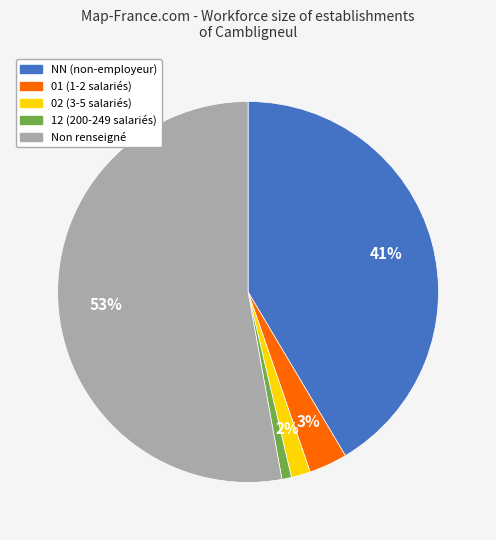

To the nearest percent, what is the difference between the largest and smallest slice percentages?

52%